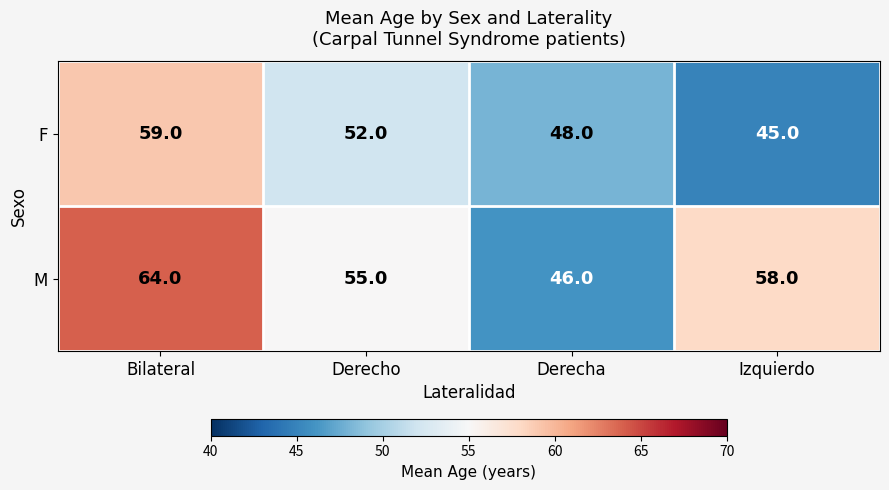

What is the sum of the F values at Bilateral and Derecho?

111